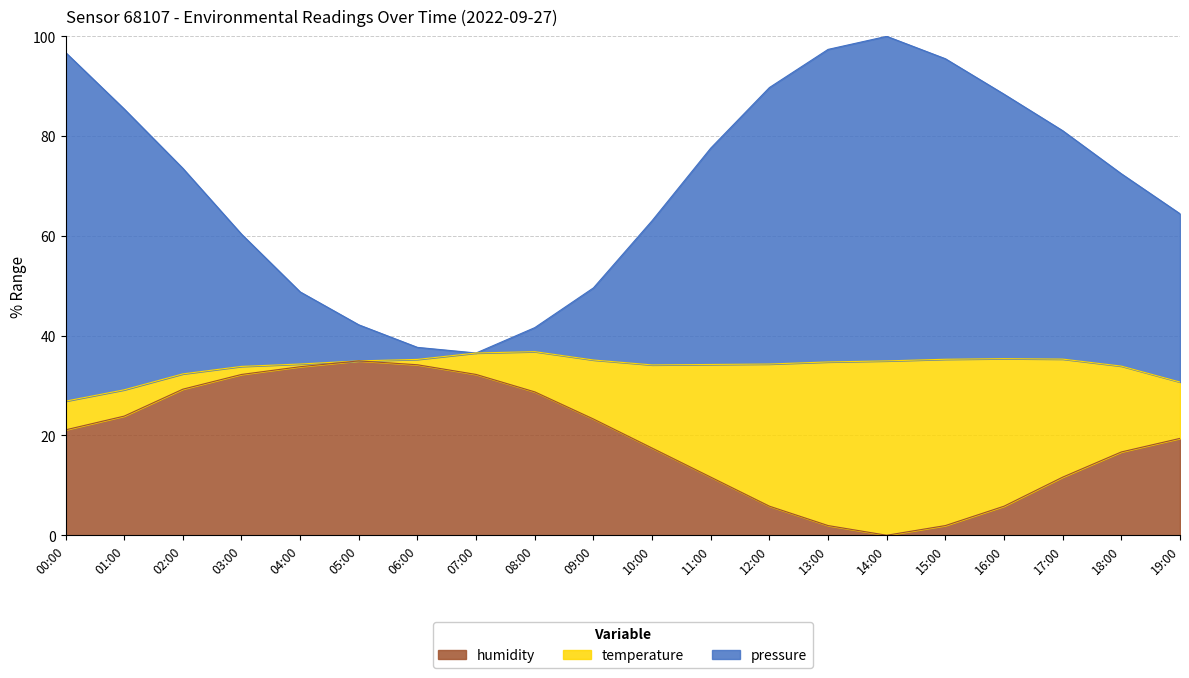

What is the value of the pressure point at the 14th from the left?

97.4